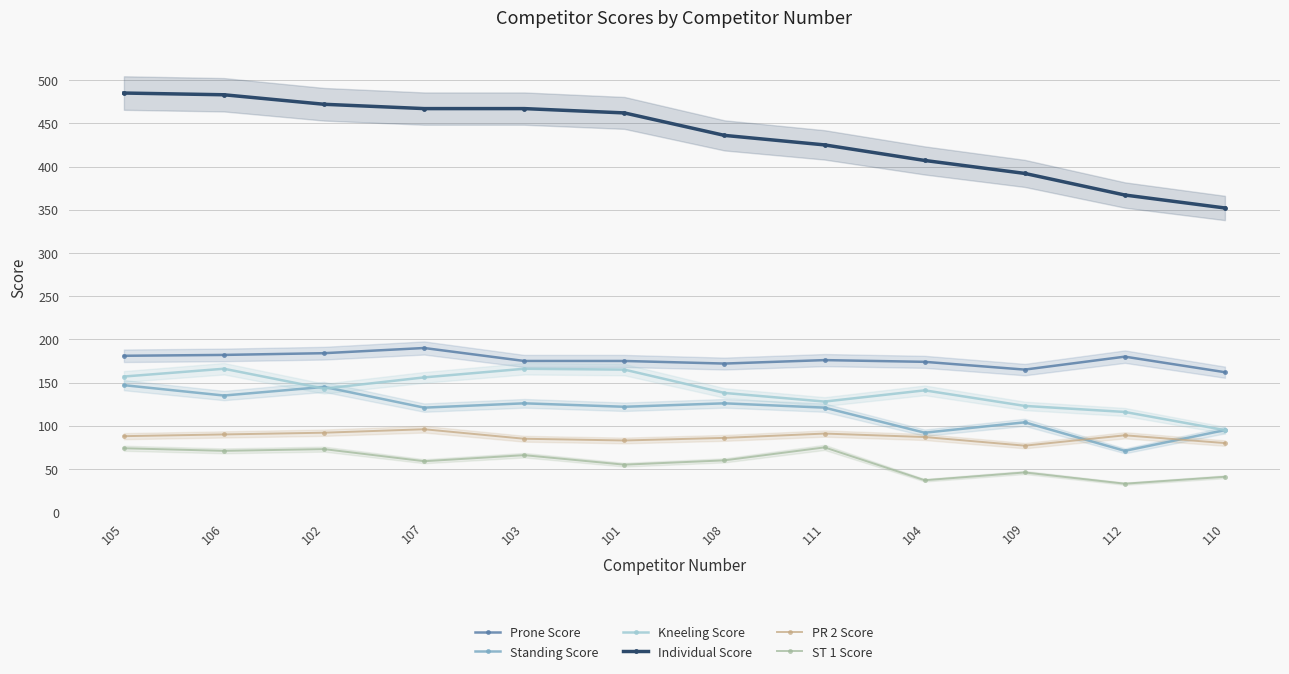

Is this an area chart (filled region under the line)?

No